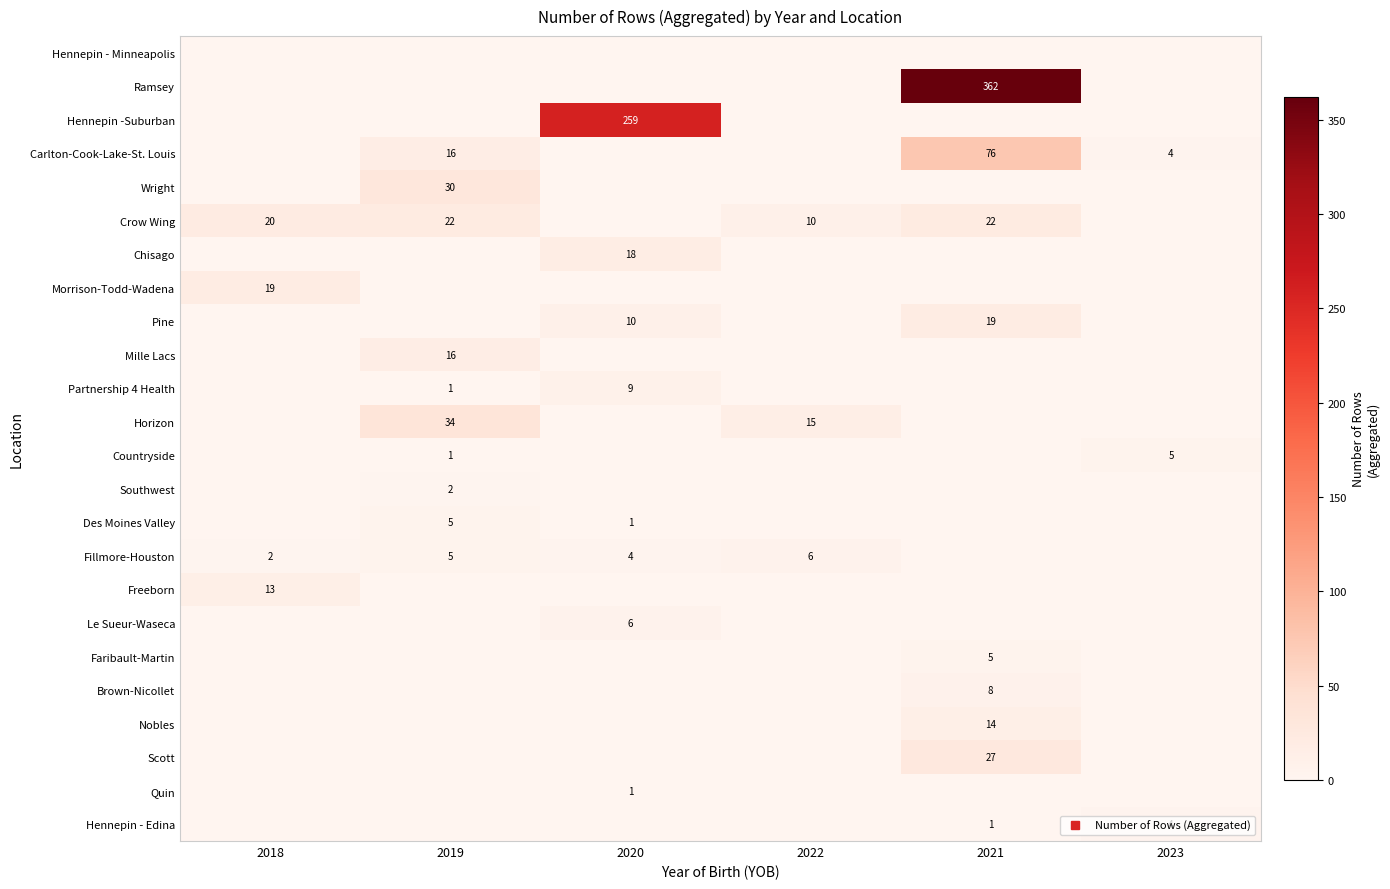

Which label corresponds to the largest value in the chart?

2021